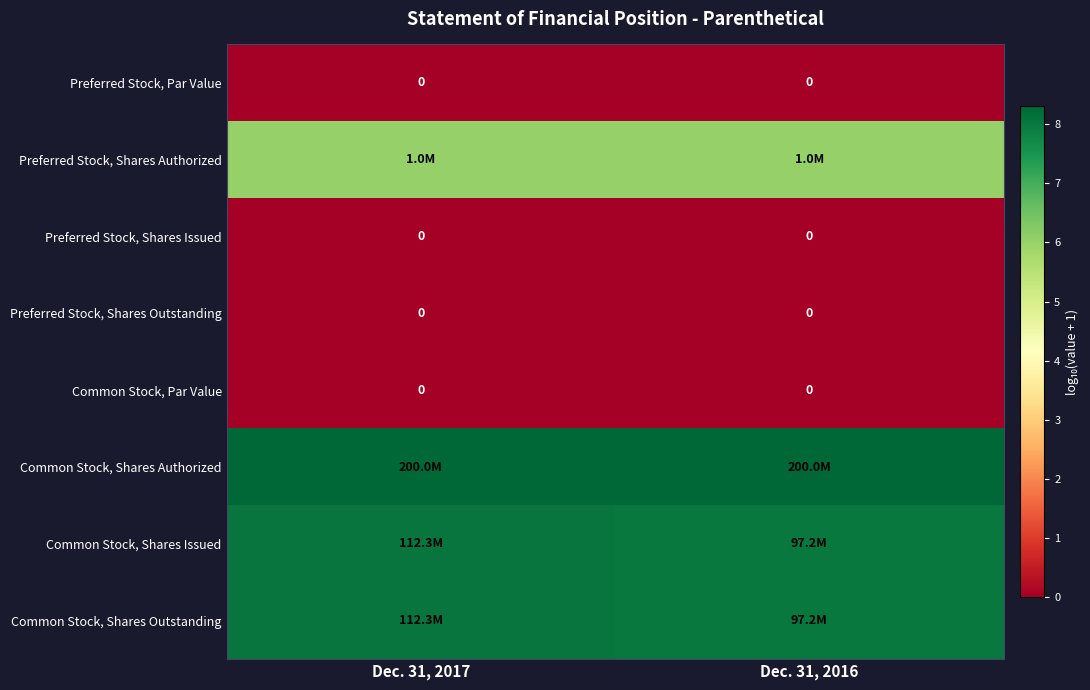

Which series changed the most between Dec. 31, 2017 and Dec. 31, 2016?

Common Stock, Shares Issued